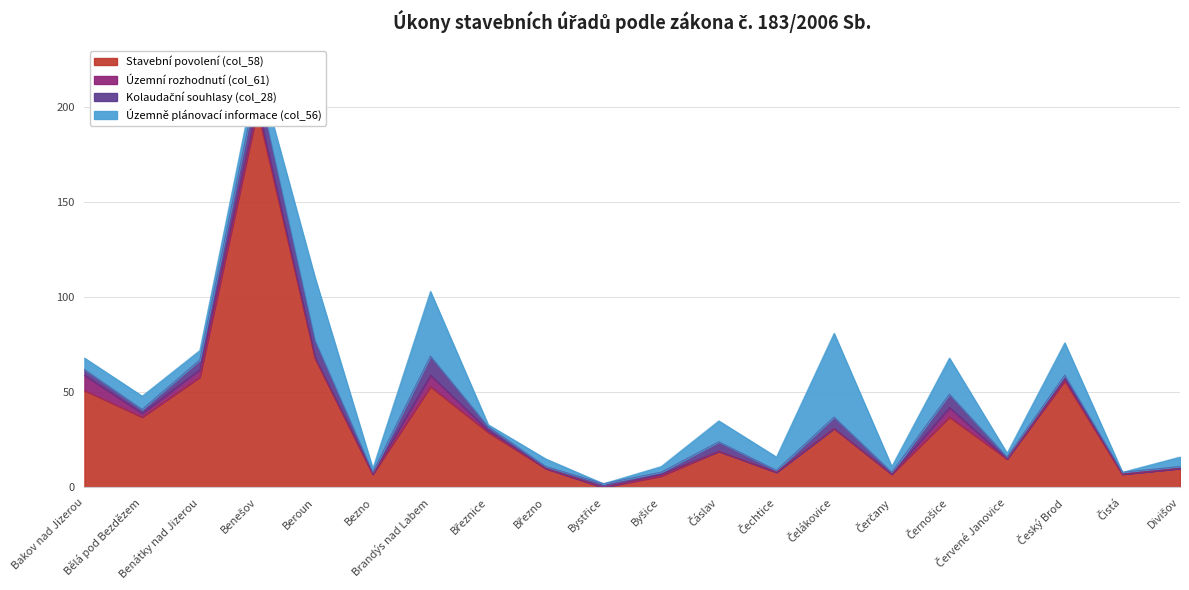

Which label corresponds to the largest value in the chart?

Benešov